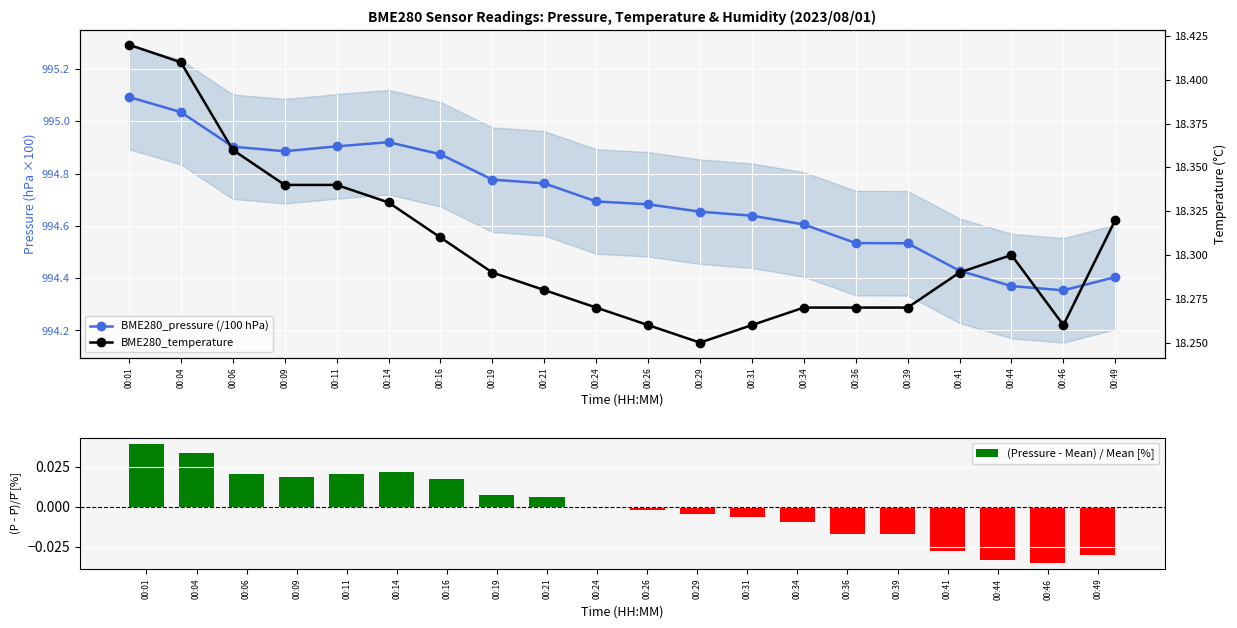

Which series has the largest range (max minus min)?

BME280_pressure (/100 hPa)